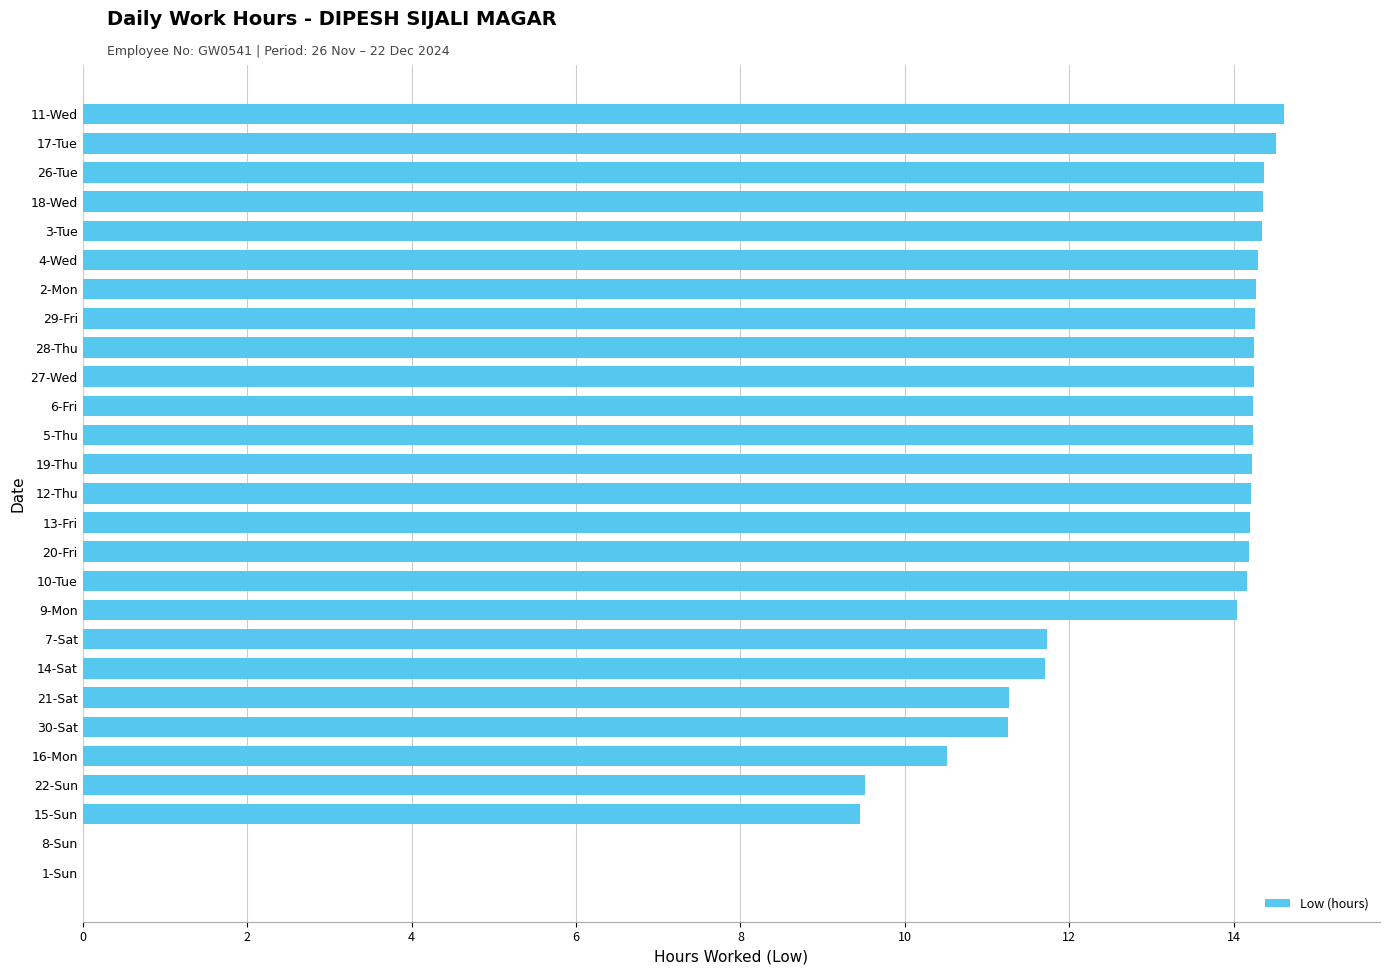

Is it true that the value at 6-Fri is 6.4?

False